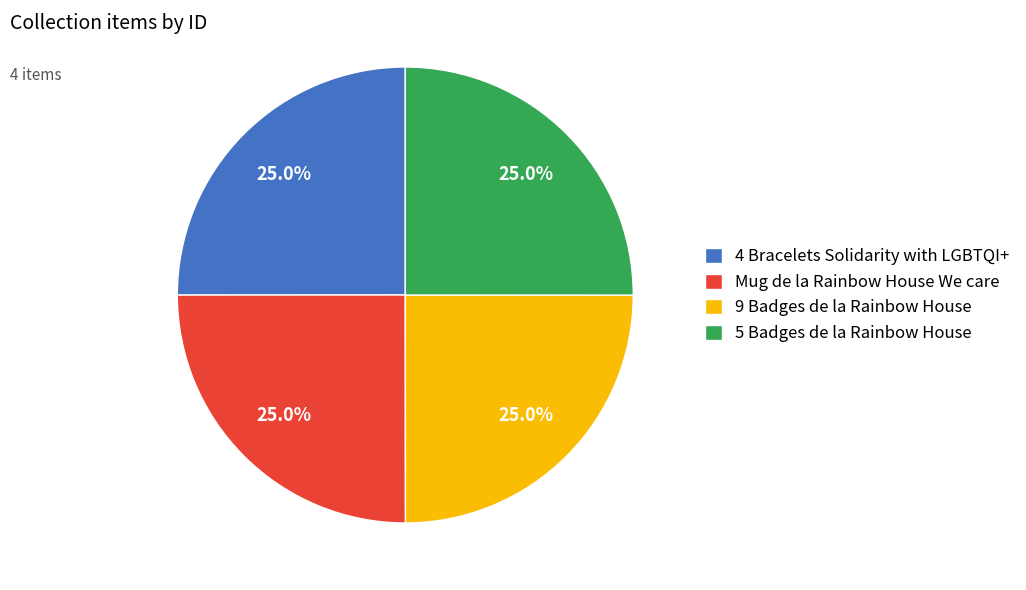

True or false: 4 Bracelets Solidarity with LGBTQI+ accounts for 14% of the total.

False